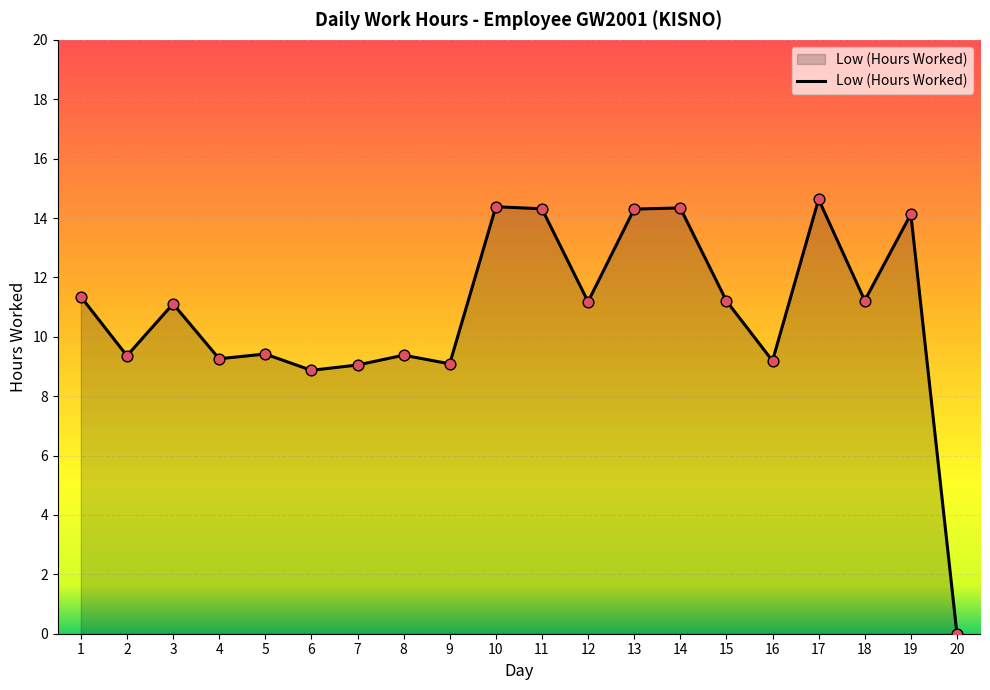

Approximately how many times larger is the value at 9 compared to 7?

1.0